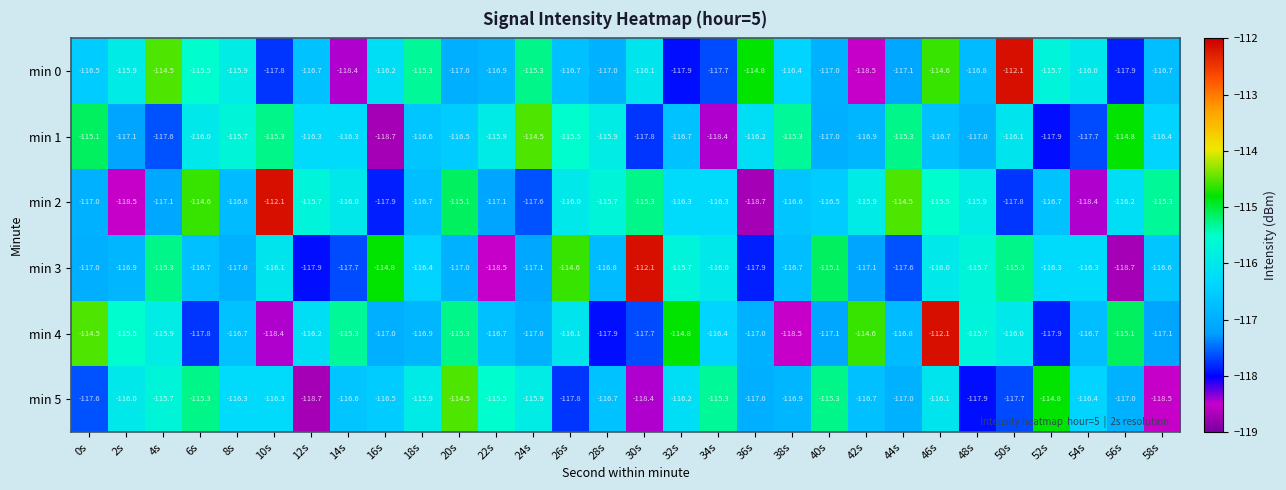

At which category is the sum across all series the highest?

46s